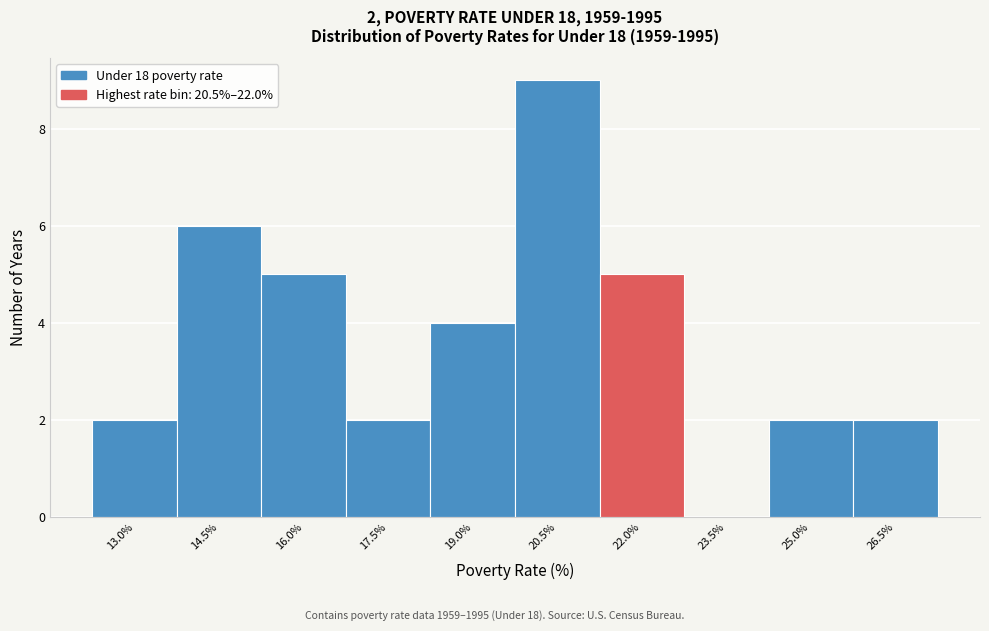

Reading right to left, what are all the values shown in this chart?

26.5%=2	25.0%=2	23.5%=0	22.0%=5	20.5%=9	19.0%=4	17.5%=2	16.0%=5	14.5%=6	13.0%=2